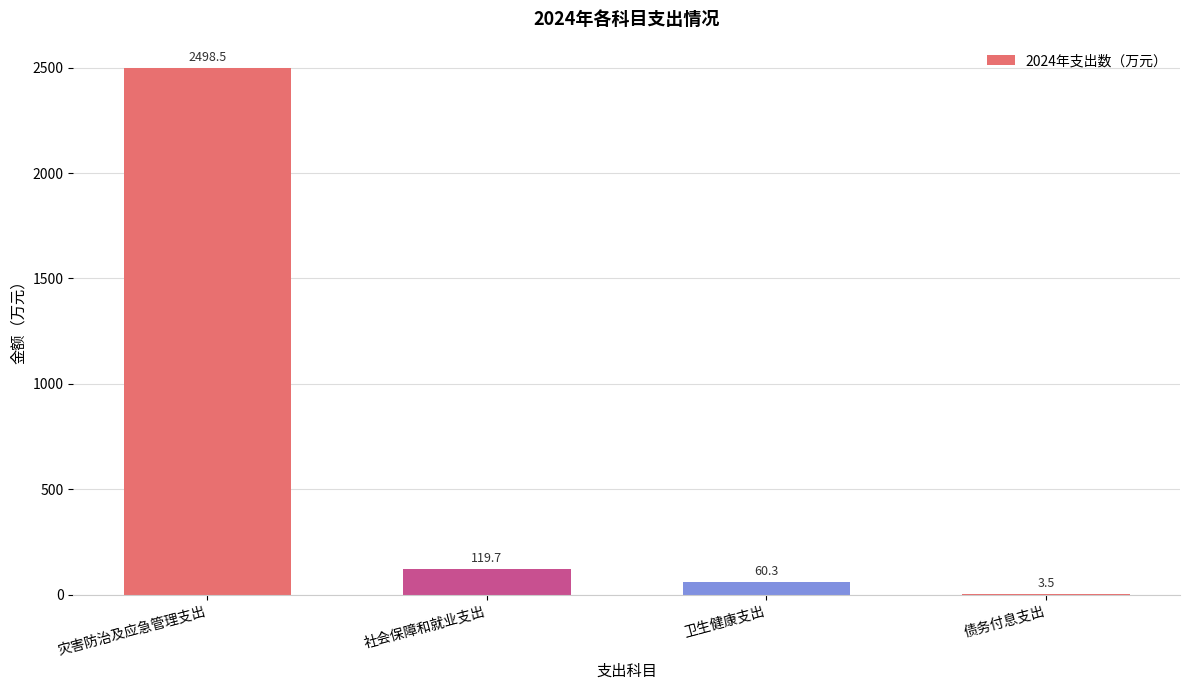

At which label is the value closest to 1251?

社会保障和就业支出